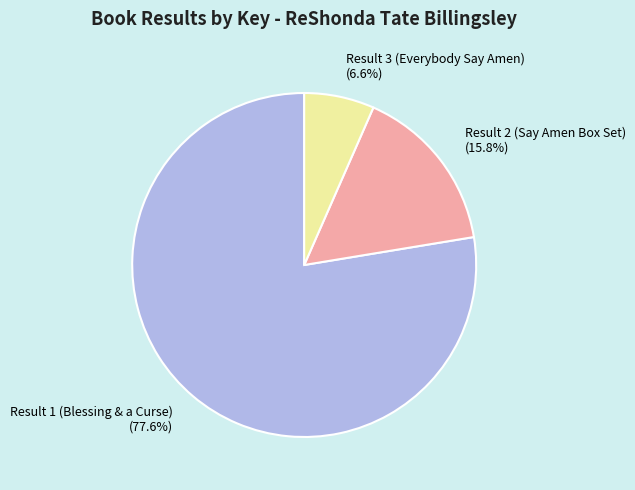

To the nearest percent, what is the difference between the Result 2 (Say Amen Box Set) and Result 3 (Everybody Say Amen) slice percentages?

9%